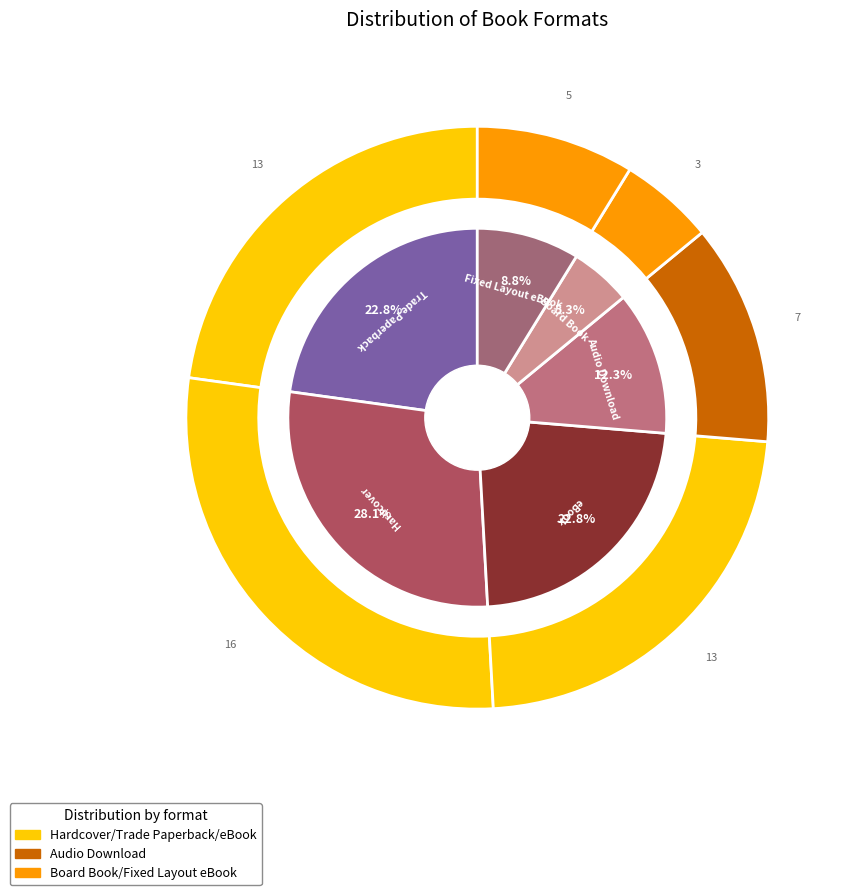

Which category has the biggest portion of the pie?

Hardcover